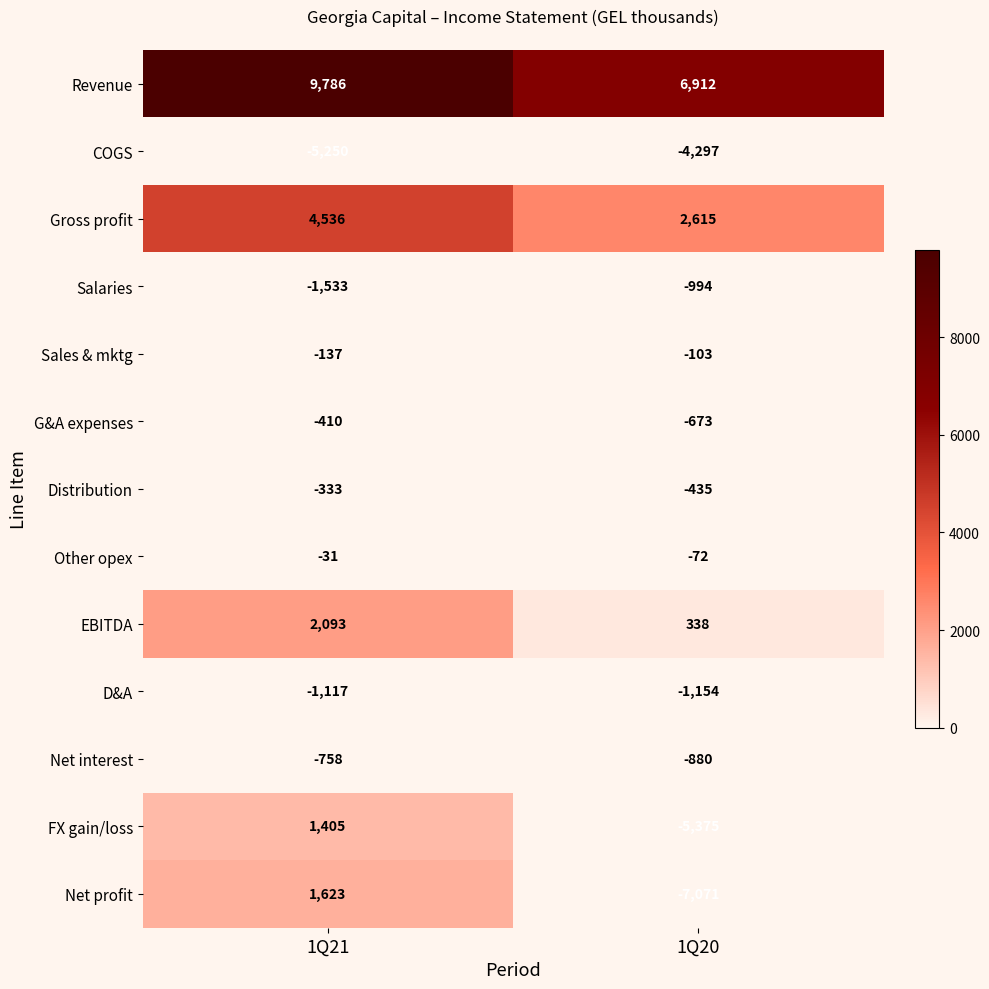

What is the maximum value shown in the chart?

9786